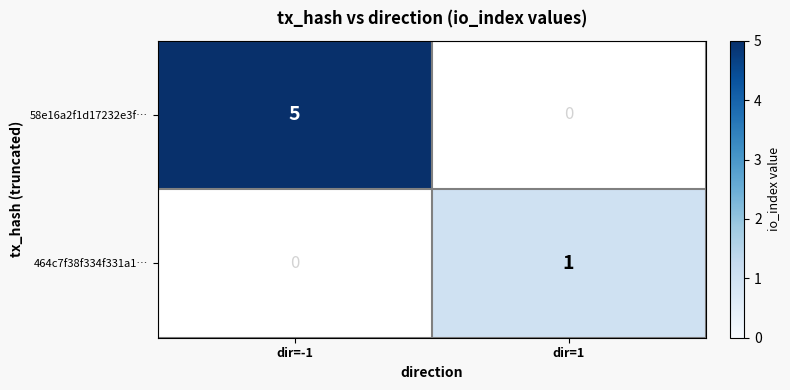

List the series in order of their peak value, lowest first.

464c7f38f334f331a1…, 58e16a2f1d17232e3f…